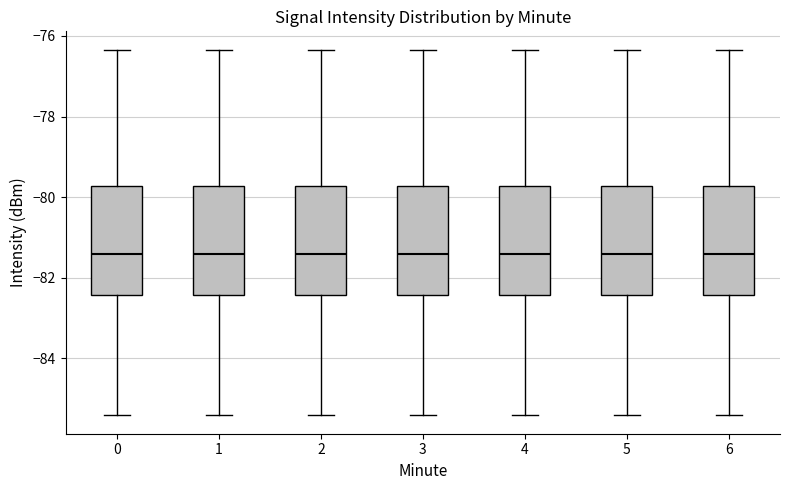

Reading left to right, read every box against the y-axis: the position of its median line, the range the box covers, and the ends of its whiskers. The values are not printed on the chart, so give them approximately, as read against the axis.

0: median -81.4, box -82.4 to -79.8, whiskers -85.4 to -76.4
1: median -81.4, box -82.4 to -79.8, whiskers -85.4 to -76.4
2: median -81.4, box -82.4 to -79.8, whiskers -85.4 to -76.4
3: median -81.4, box -82.4 to -79.8, whiskers -85.4 to -76.4
4: median -81.4, box -82.4 to -79.8, whiskers -85.4 to -76.4
5: median -81.4, box -82.4 to -79.8, whiskers -85.4 to -76.4
6: median -81.4, box -82.4 to -79.8, whiskers -85.4 to -76.4